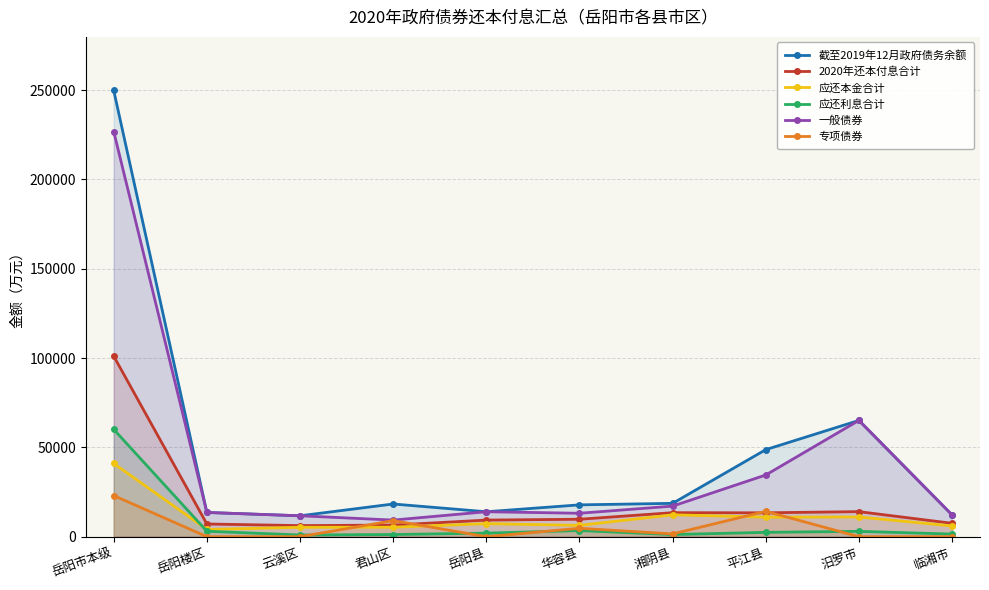

Reading left to right, what are all the values shown in this chart?

截至2019年12月政府债务余额: 249793.7	13562.5	11702.2	18300.6	13961.7	17815.5	18662.8	48727.7	65087.2	12191.0
2020年还本付息合计: 101051.9	7114.8	6198.5	6499.5	9289.3	9760.4	13439.9	13365.2	14022.0	7496.2
应还本金合计: 40969.7	4052.0	5258.9	5289.1	7303.8	6332.6	12243.9	10936.1	11027.8	6028.8
应还利息合计: 60082.2	3062.8	939.5	1210.3	1985.4	3427.8	1196.0	2429.1	2994.2	1467.4
一般债券: 226788.7	13562.5	11702.2	9300.6	13961.7	13115.5	17112.8	34527.7	65087.2	12191.0
专项债券: 23005.0	0.0	0.0	9000.0	0.0	4700.0	1550.1	14200.0	0.0	0.0